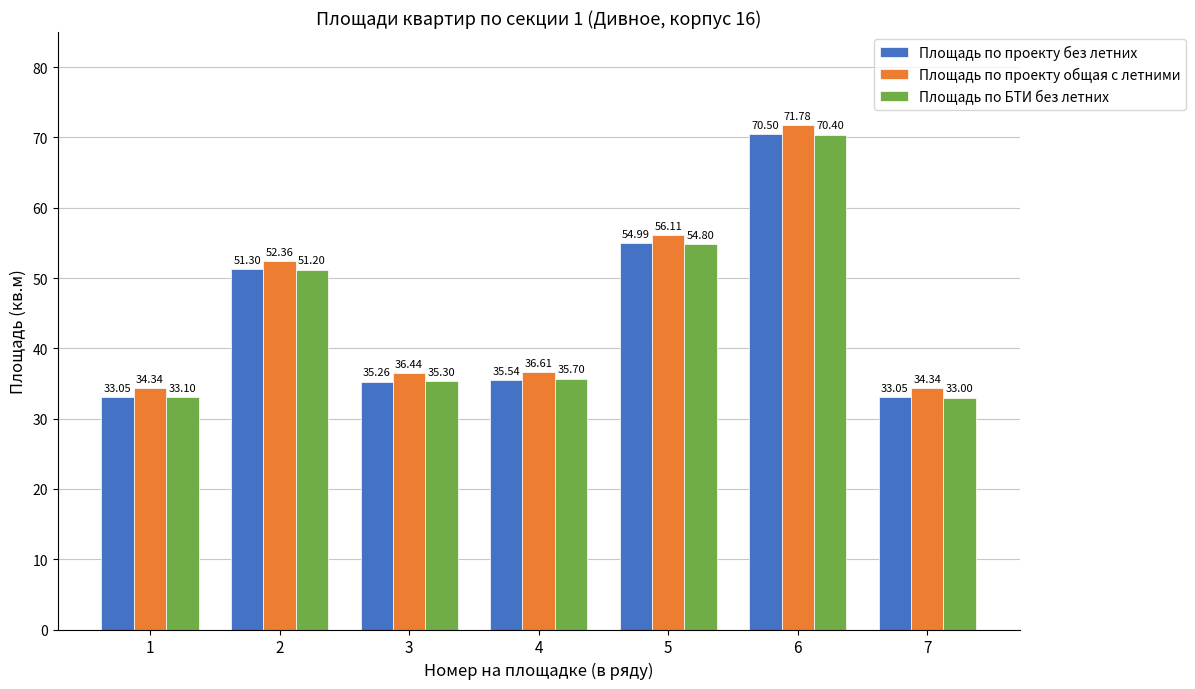

At how many categories does at least one series exceed 37?

3